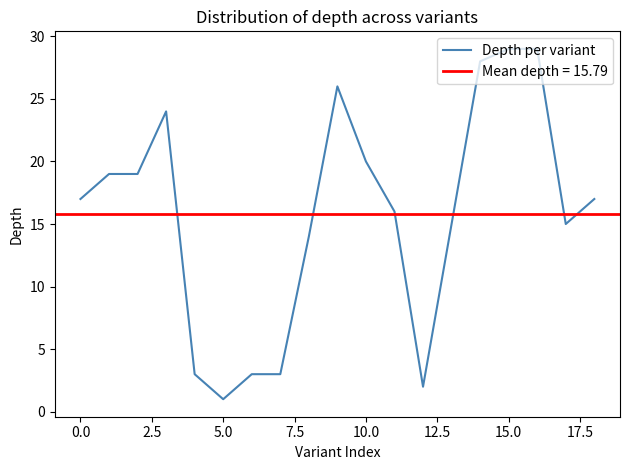

Is it true that Depth per variant equals 1 at 5.0?

True